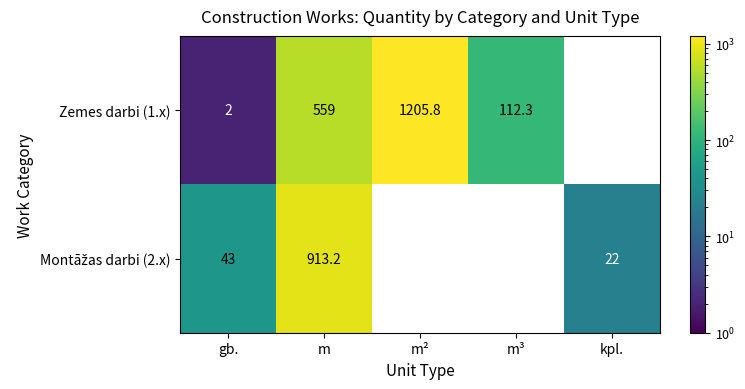

At how many categories does at least one series exceed 202?

2